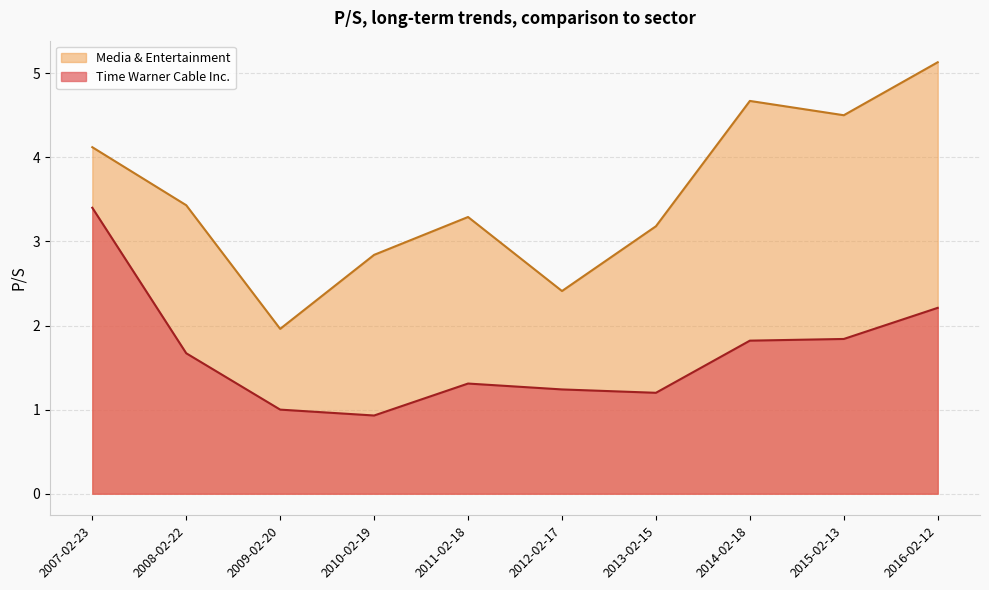

What position from the right is 2011-02-18?

6